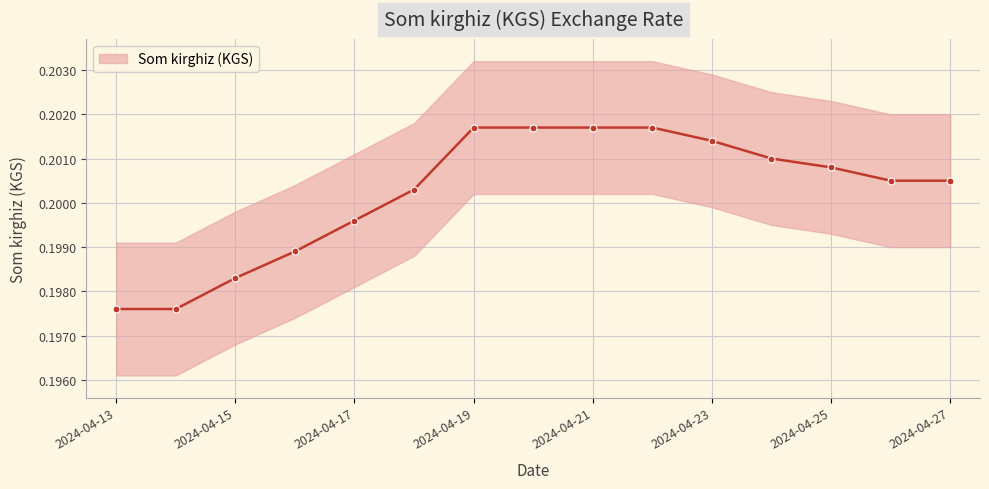

The chart shows a value of 0.3 at 2024-04-16. True or false?

False